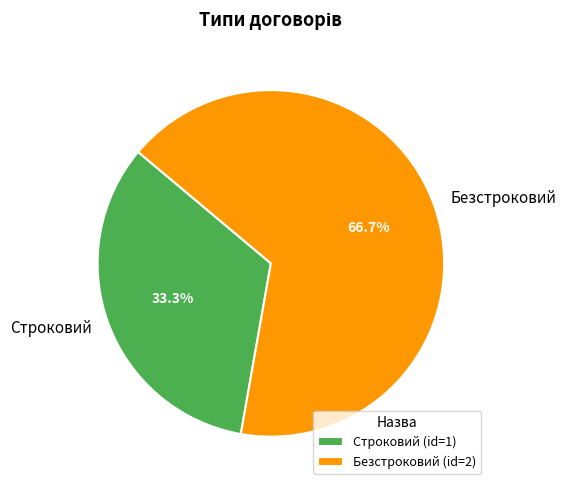

Is Строковий the majority of the pie?

No